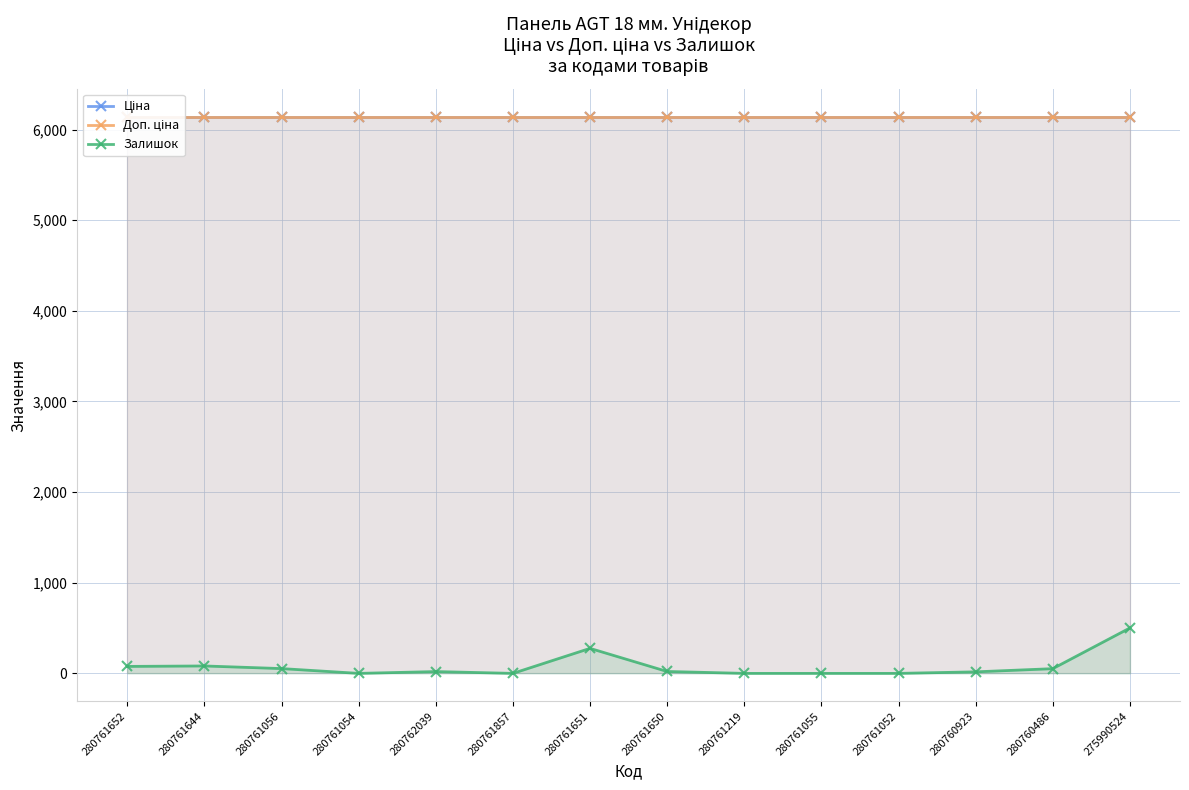

The value of Доп. ціна at 280762039 is 6143.2. True or false?

True